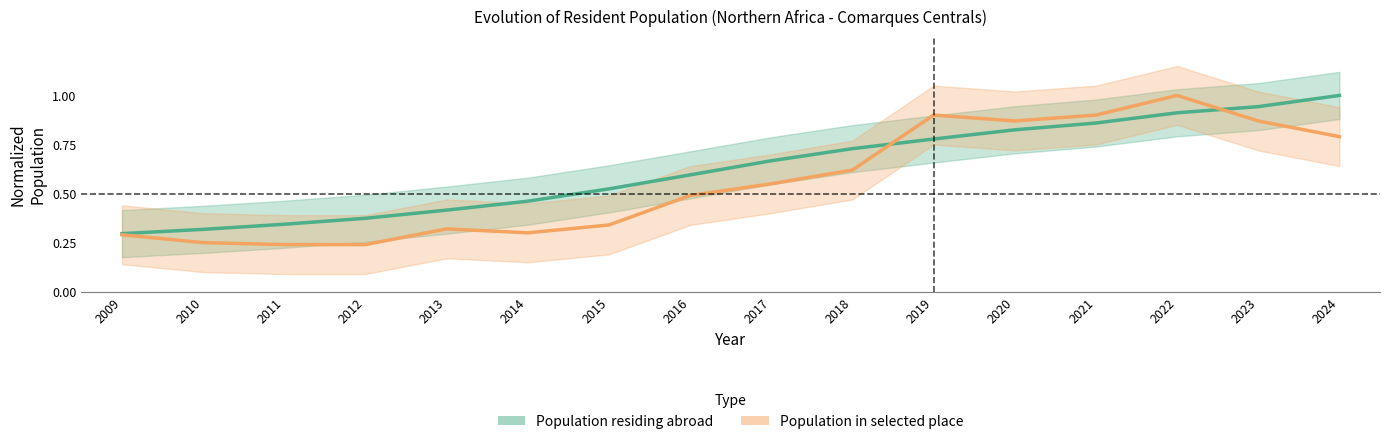

What are all the series names shown in the legend?

Population residing abroad, Population in selected place